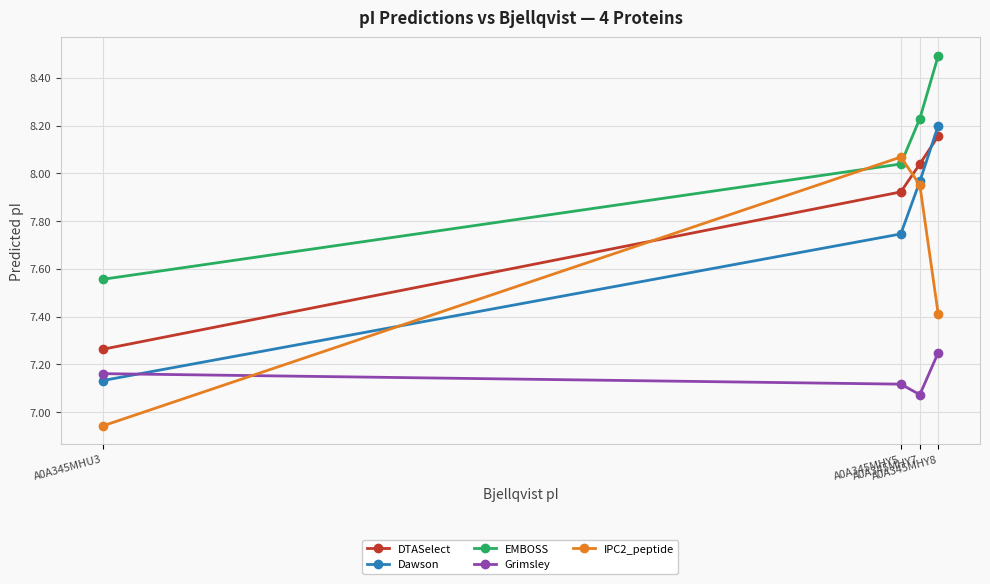

What is the label of the 3rd point from the left?

A0A345MHY7